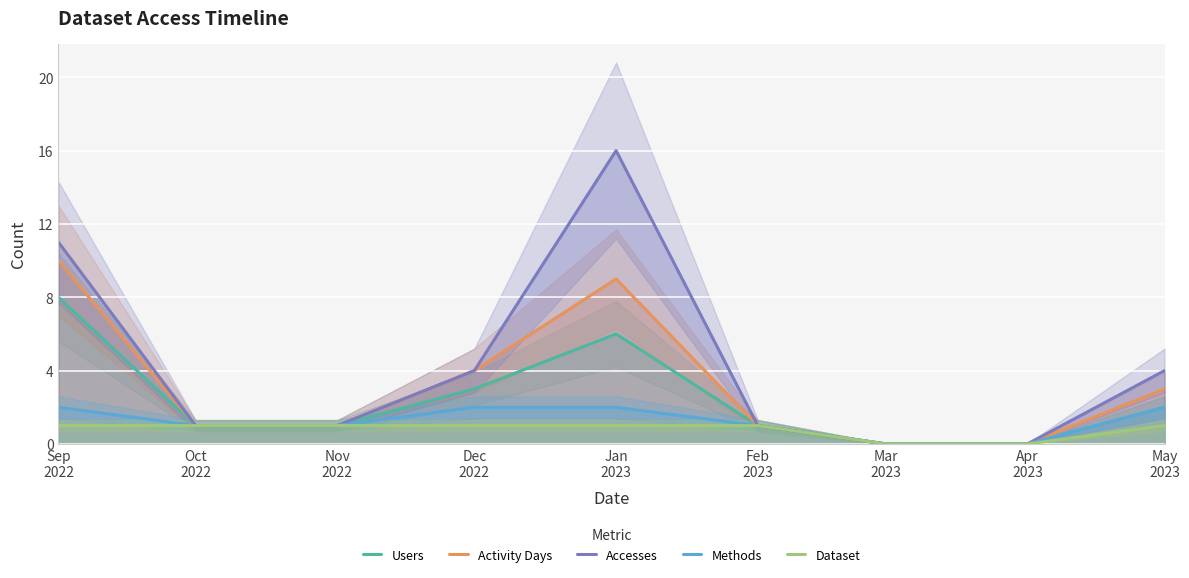

What is the approximate value of Dataset at Dec
2022?

1